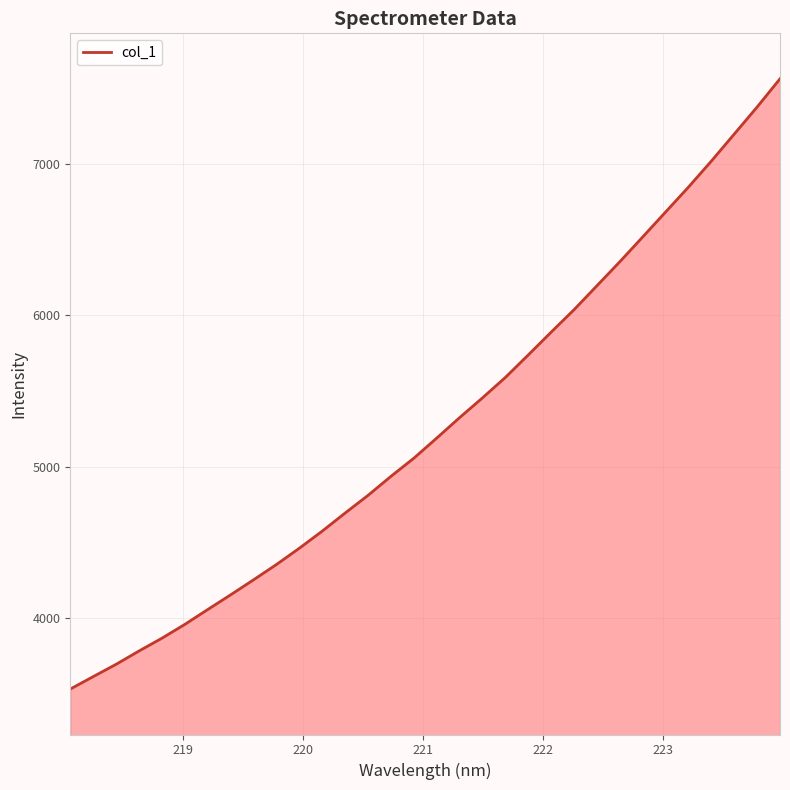

What is the minimum value shown in the chart?

3530.6